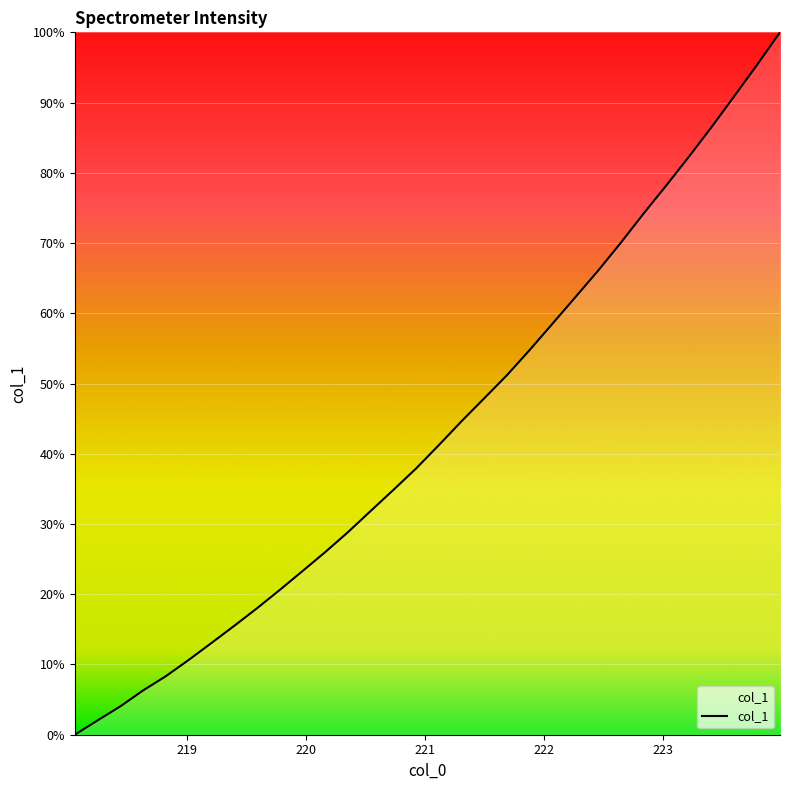

What is the maximum value shown in the chart?

100.0